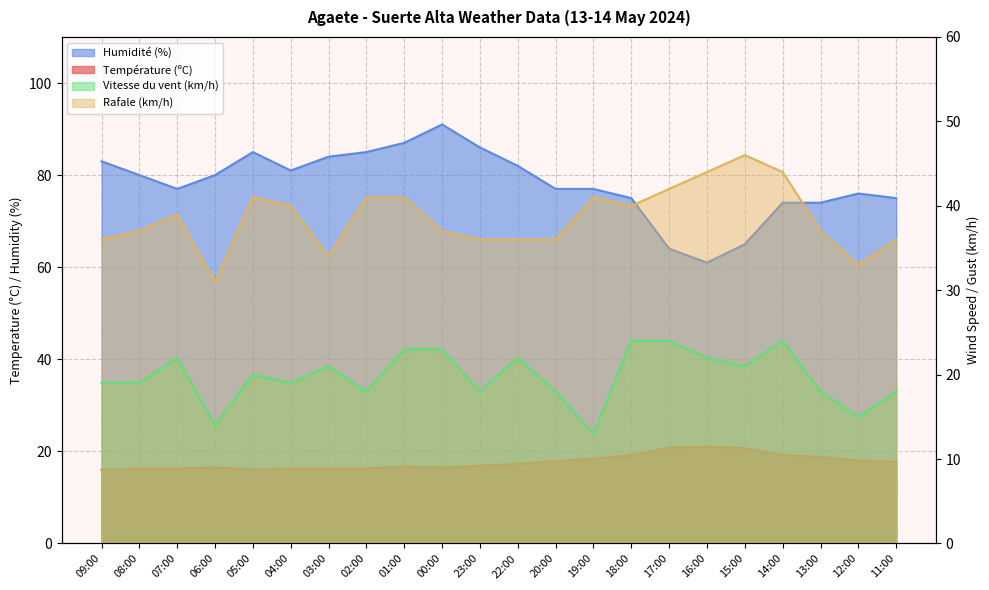

List the series in order of their peak value, lowest first.

Température (ºC), Vitesse du vent (km/h), Rafale (km/h), Humidité (%)